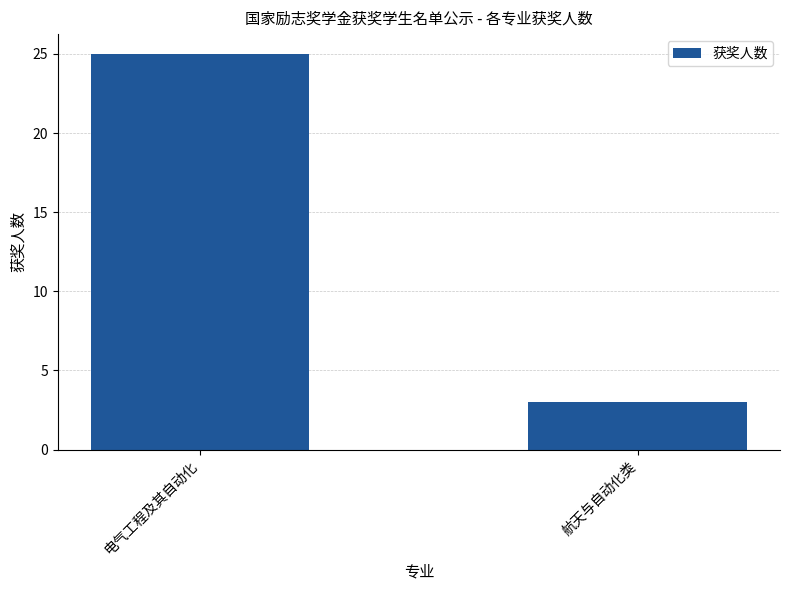

Rank the categories by value from lowest to highest.

航天与自动化类, 电气工程及其自动化